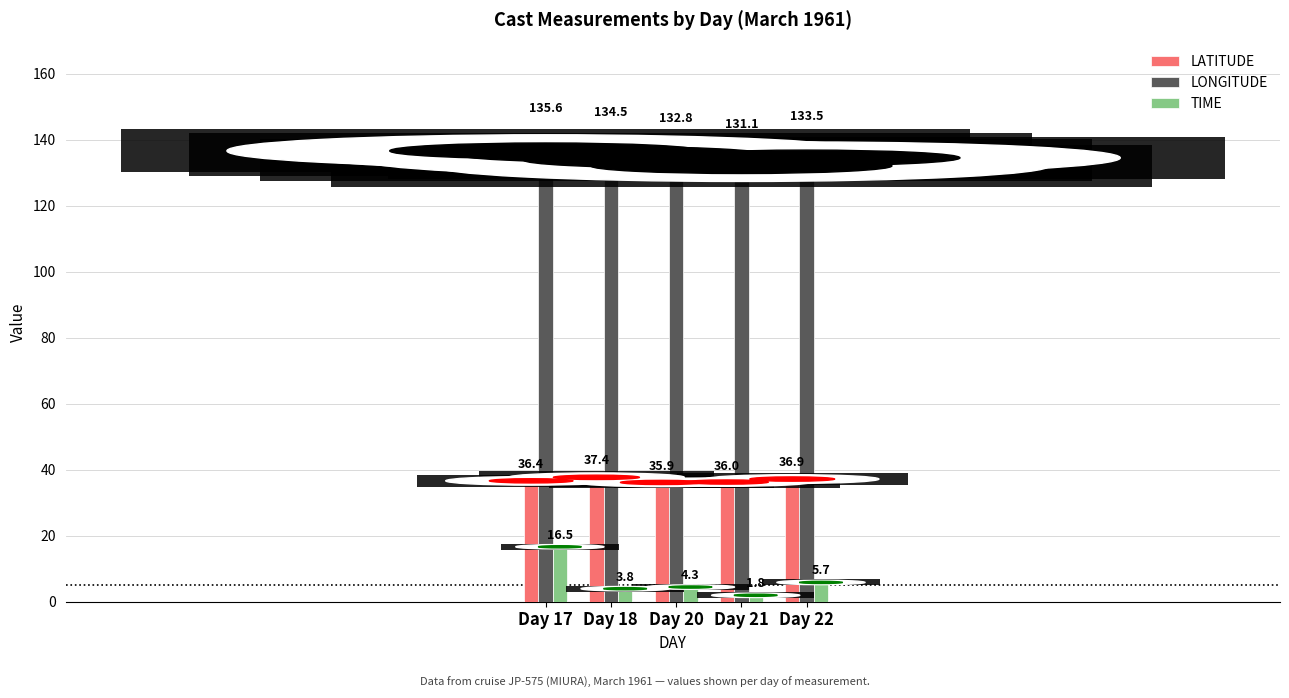

What is the approximate value of TIME at Day 21?

1.8